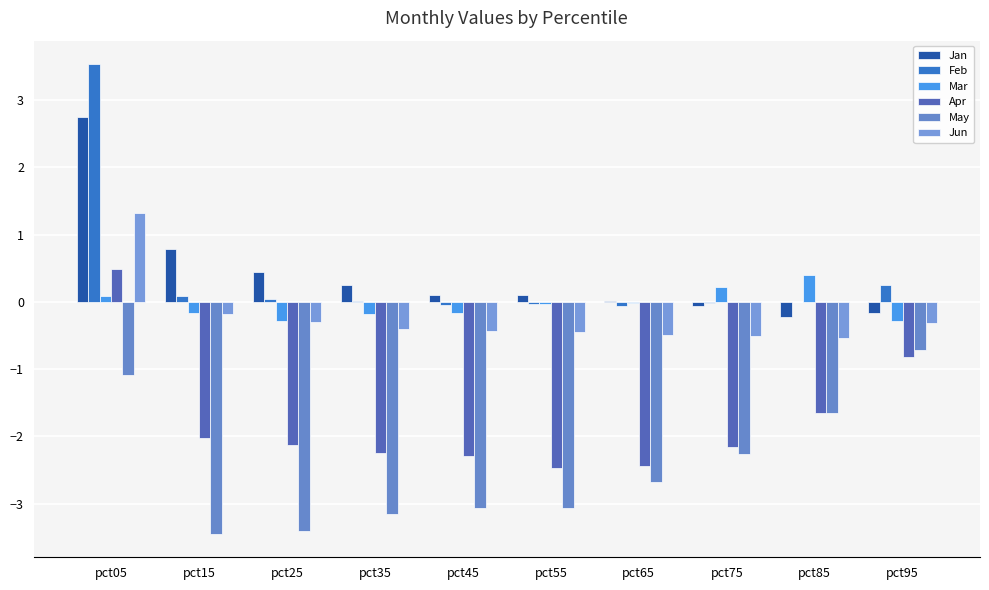

Count the number of data series in this chart.

6